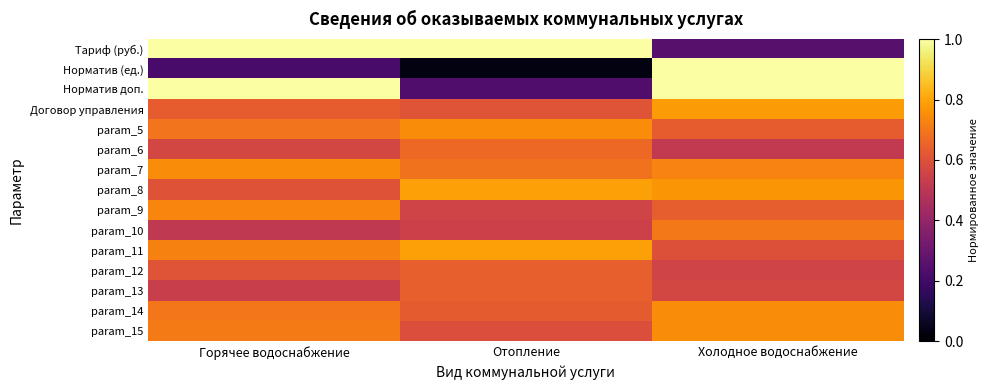

Reading left to right, list all the values displayed in this chart.

Тариф (руб.): Горячее водоснабжение=1.0	Отопление=1.0	Холодное водоснабжение=0.3
Норматив (ед.): Горячее водоснабжение=0.2	Отопление=0.0	Холодное водоснабжение=1.0
Норматив доп.: Горячее водоснабжение=1.0	Отопление=0.2	Холодное водоснабжение=1.0
Договор управления: Горячее водоснабжение=0.6	Отопление=0.6	Холодное водоснабжение=0.8
param_5: Горячее водоснабжение=0.7	Отопление=0.7	Холодное водоснабжение=0.6
param_6: Горячее водоснабжение=0.6	Отопление=0.7	Холодное водоснабжение=0.5
param_7: Горячее водоснабжение=0.7	Отопление=0.7	Холодное водоснабжение=0.7
param_8: Горячее водоснабжение=0.6	Отопление=0.8	Холодное водоснабжение=0.8
param_9: Горячее водоснабжение=0.7	Отопление=0.6	Холодное водоснабжение=0.6
param_10: Горячее водоснабжение=0.5	Отопление=0.5	Холодное водоснабжение=0.7
param_11: Горячее водоснабжение=0.7	Отопление=0.8	Холодное водоснабжение=0.6
param_12: Горячее водоснабжение=0.6	Отопление=0.6	Холодное водоснабжение=0.6
param_13: Горячее водоснабжение=0.5	Отопление=0.6	Холодное водоснабжение=0.6
param_14: Горячее водоснабжение=0.7	Отопление=0.6	Холодное водоснабжение=0.7
param_15: Горячее водоснабжение=0.7	Отопление=0.6	Холодное водоснабжение=0.7